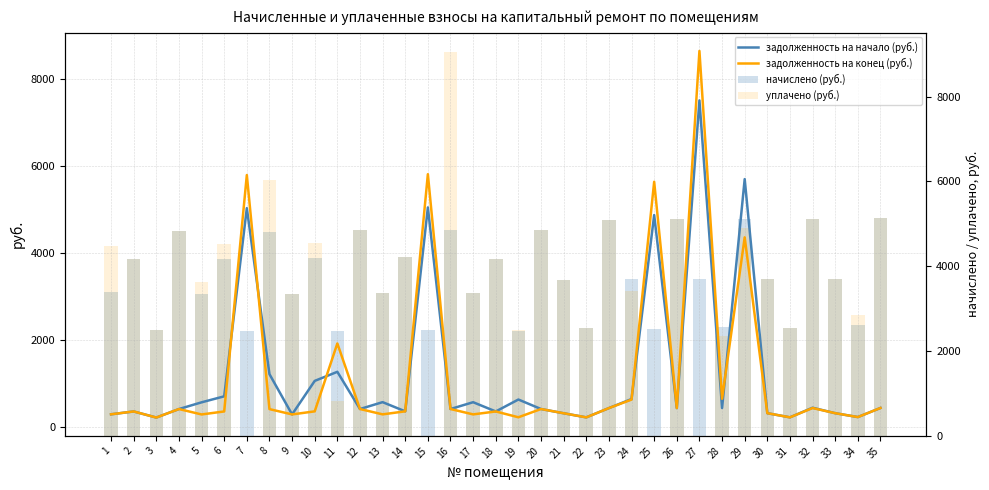

What is the sum of all задолженность на конец (руб.) values?

42224.8